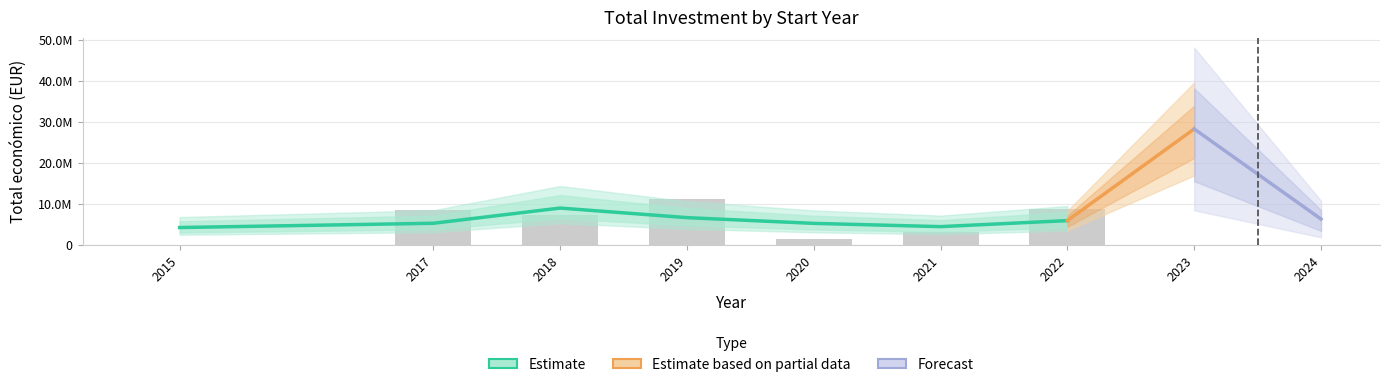

What is the sum of all values?

75258695